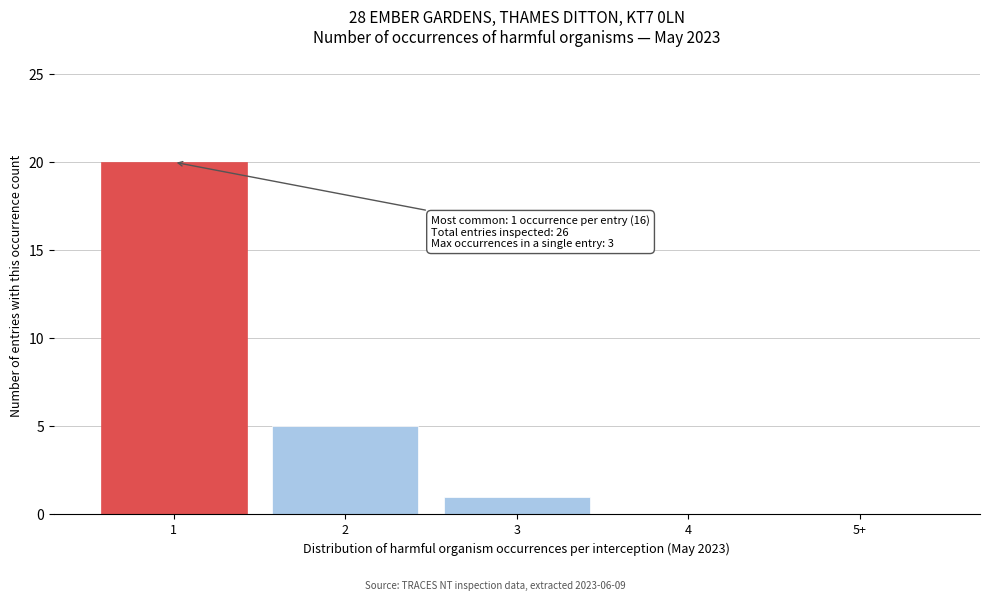

Reading left to right, what are all the values shown in this chart?

1=20	2=5	3=1	4=0	5+=0